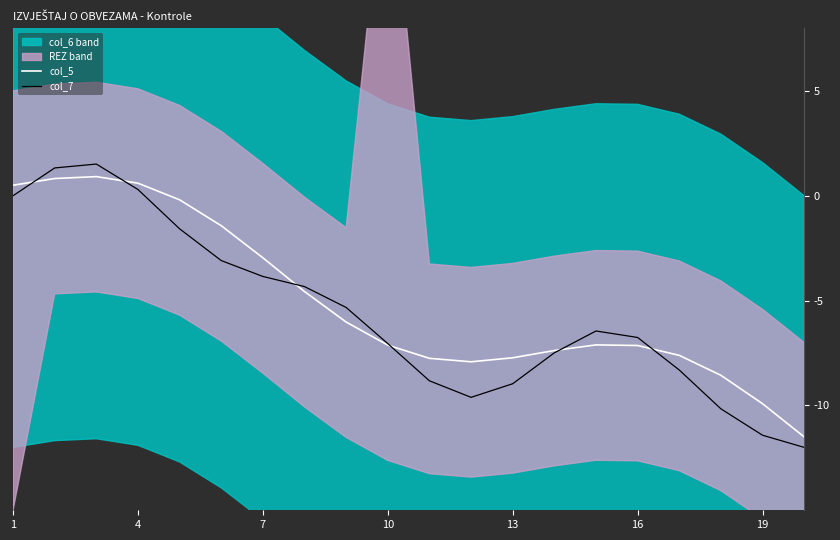

What is the total value across all series at 19?

-6.8